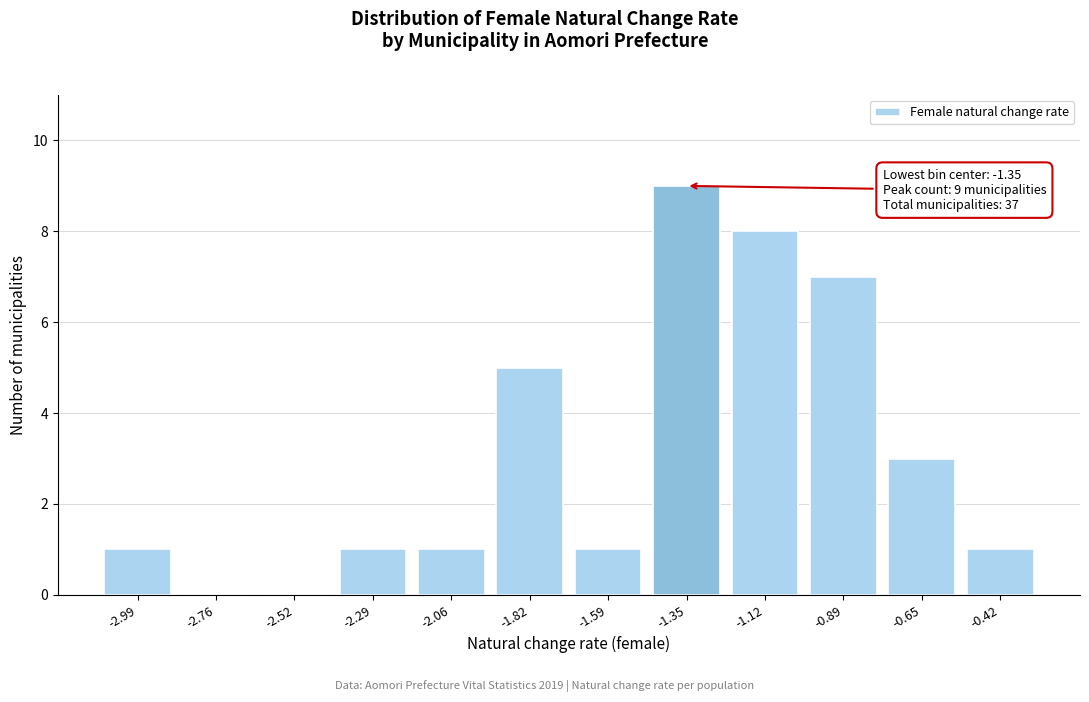

Reading left to right, transcribe all the data shown in this chart.

-2.99=1	-2.76=0	-2.52=0	-2.29=1	-2.06=1	-1.82=5	-1.59=1	-1.35=9	-1.12=8	-0.89=7	-0.65=3	-0.42=1